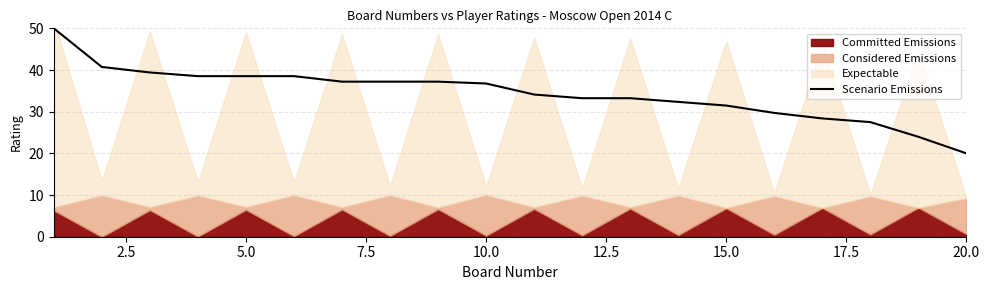

Does the chart have visible grid lines?

Yes